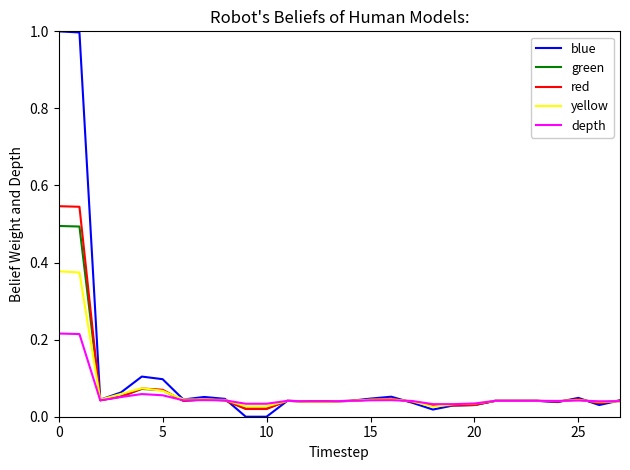

What is the maximum value for blue?

1.0